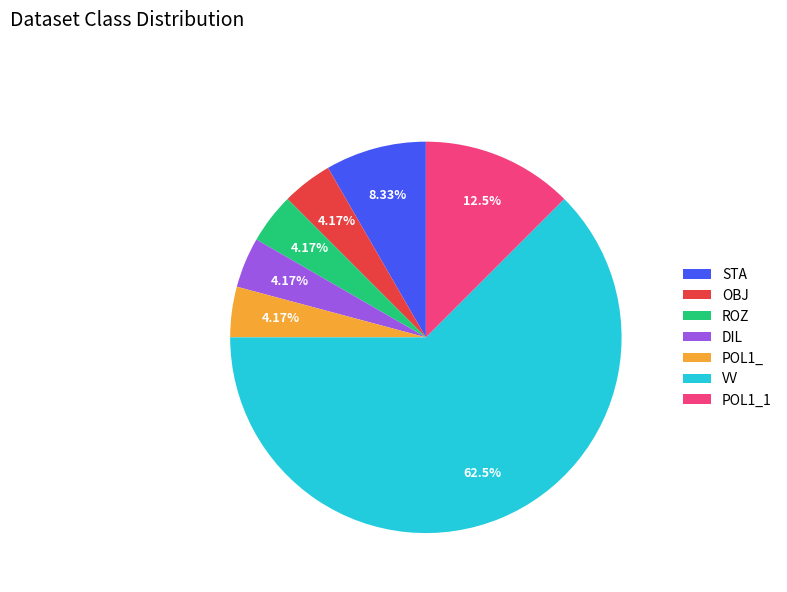

Is it true that POL1_1 is 20% of the pie?

False